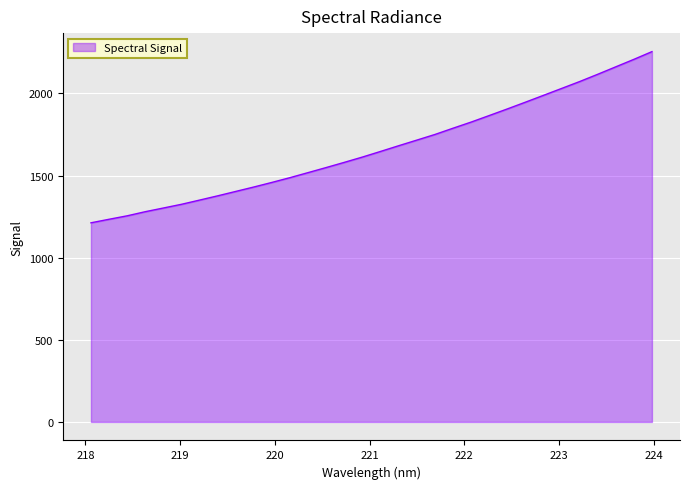

What is the greatest value displayed?

2254.1